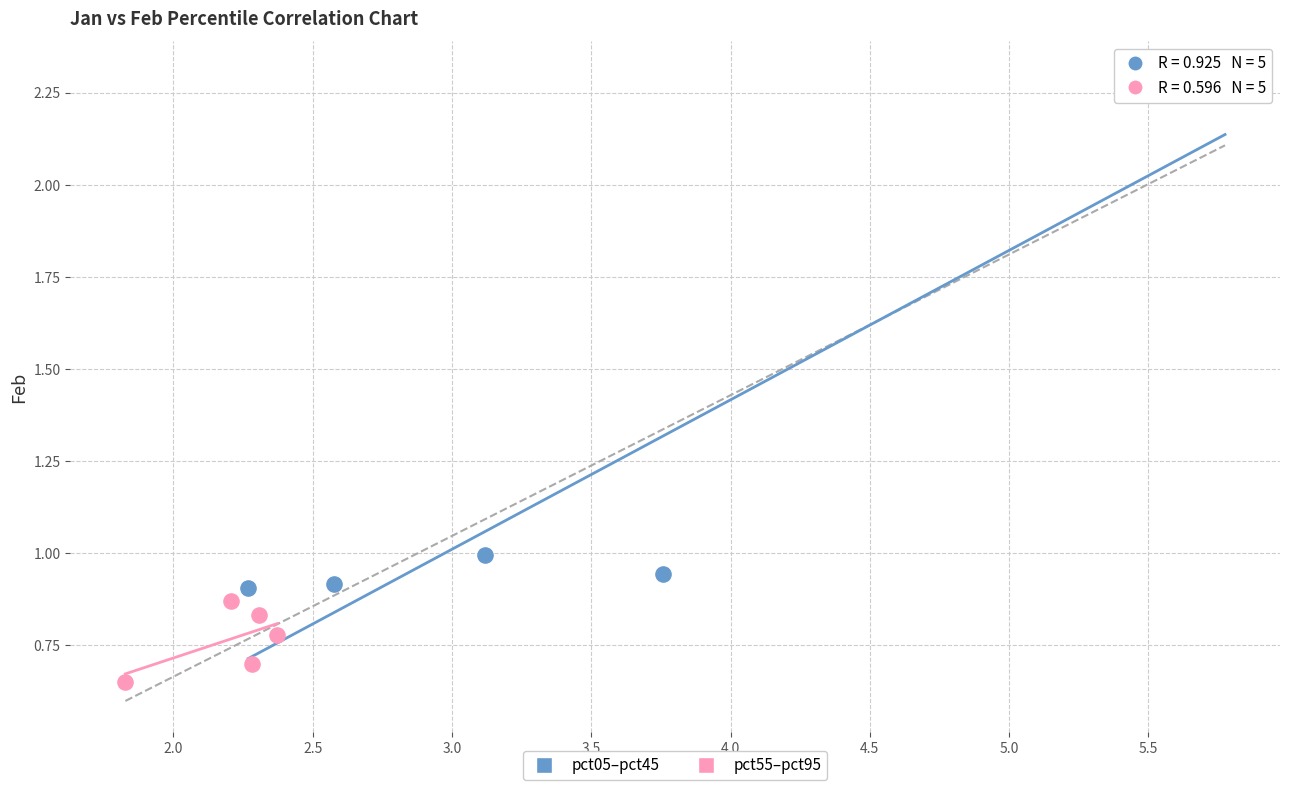

Which series reaches the minimum Y coordinate?

pct55–pct95